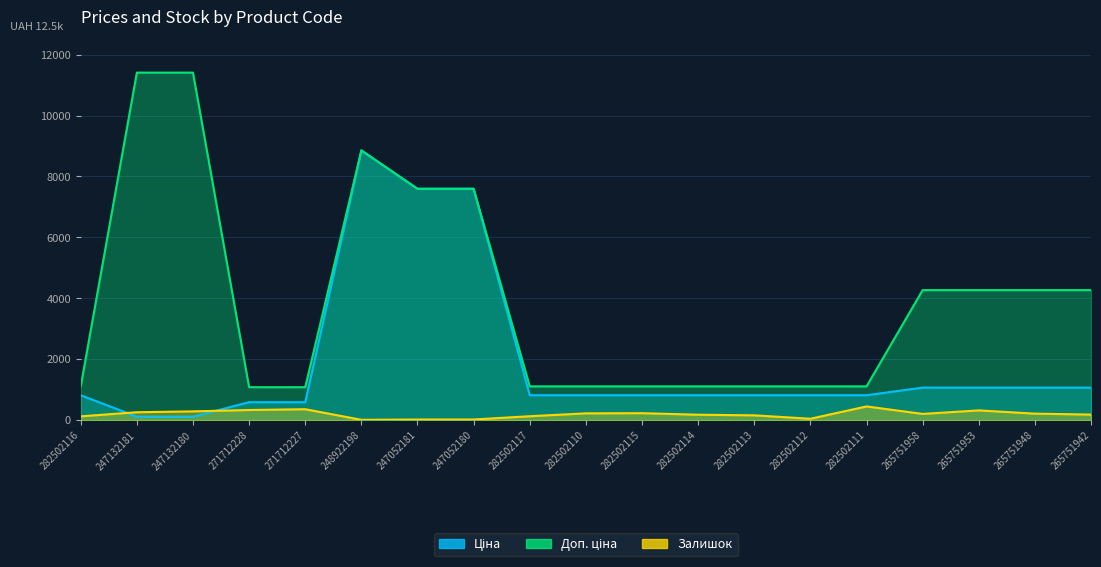

What is the difference between the highest and lowest values at 247052180?

7575.5